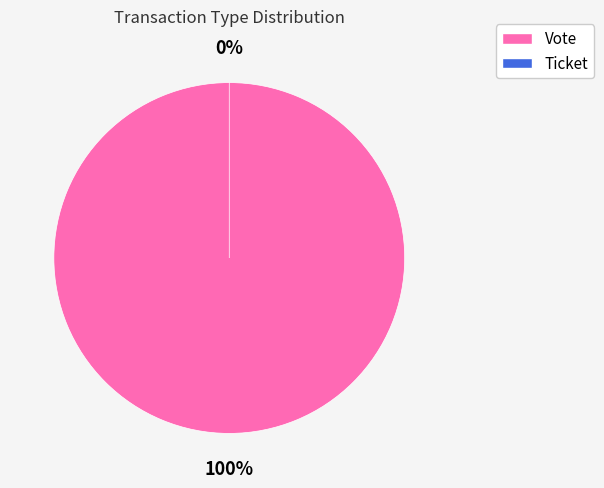

Which has a higher value, Vote or Ticket?

Vote